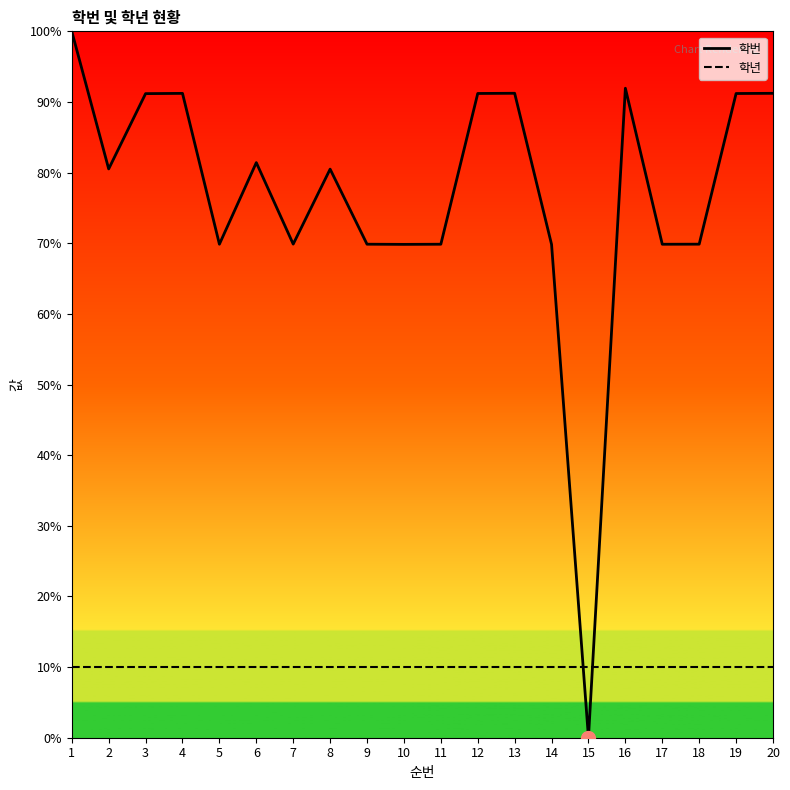

Which label corresponds to the smallest value in the chart?

15